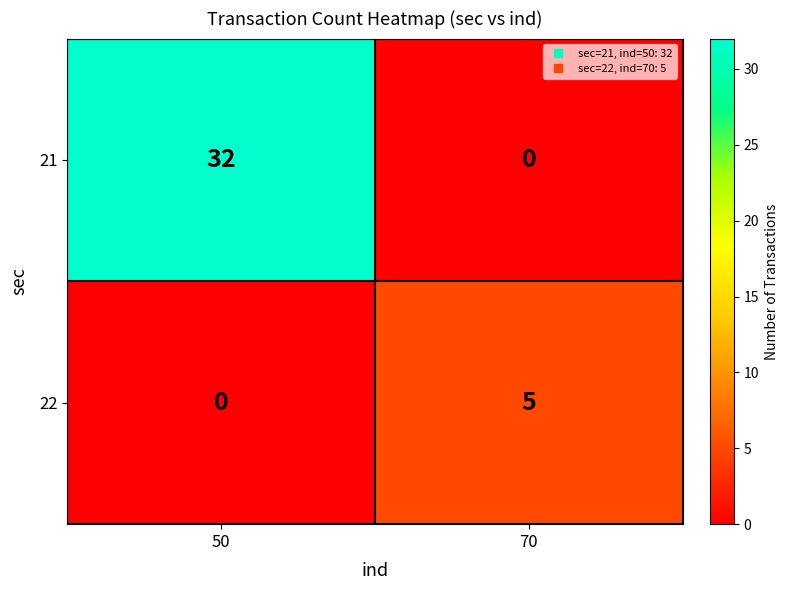

True or false: 21 has a value of 55 at 50.

False